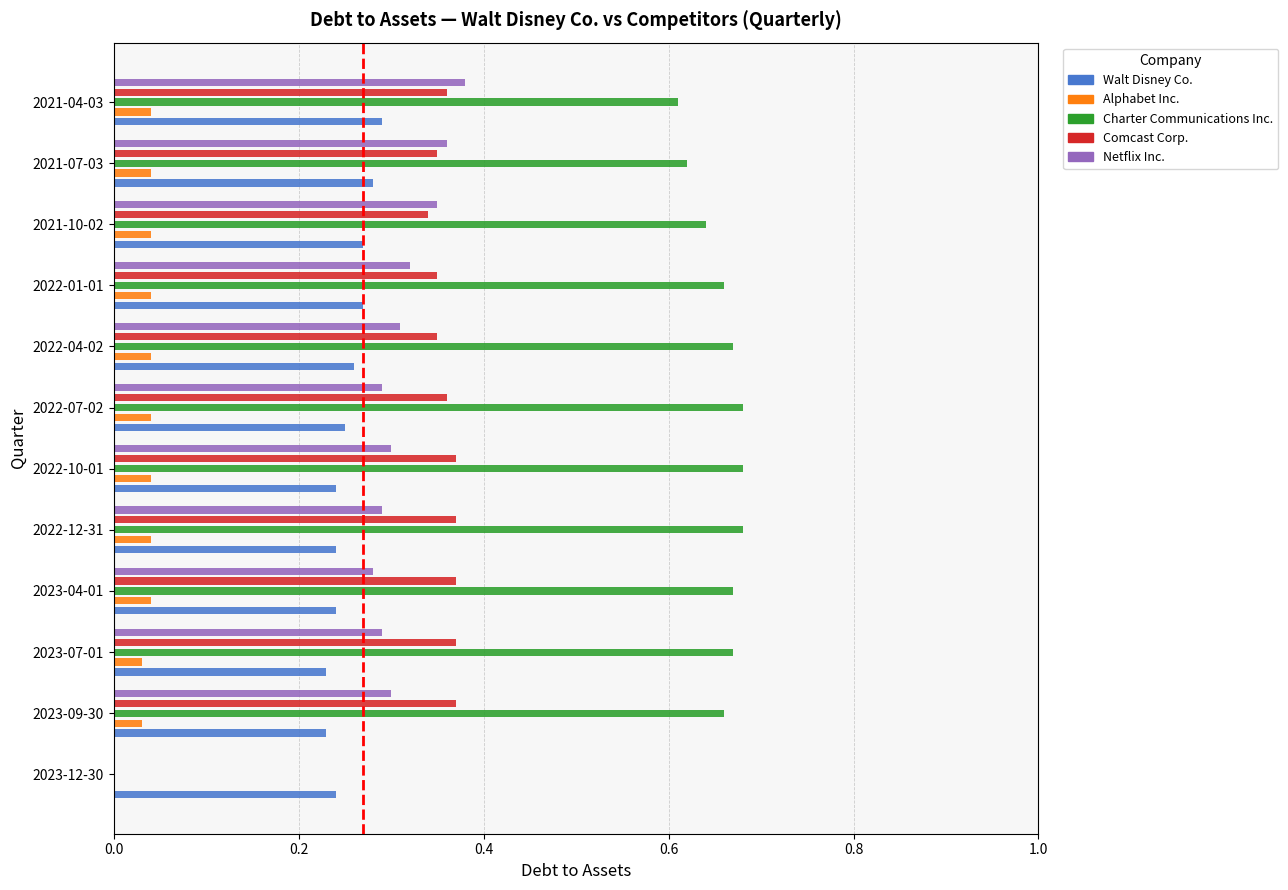

What are all the series names shown in the legend?

Walt Disney Co., Alphabet Inc., Charter Communications Inc., Comcast Corp., Netflix Inc.